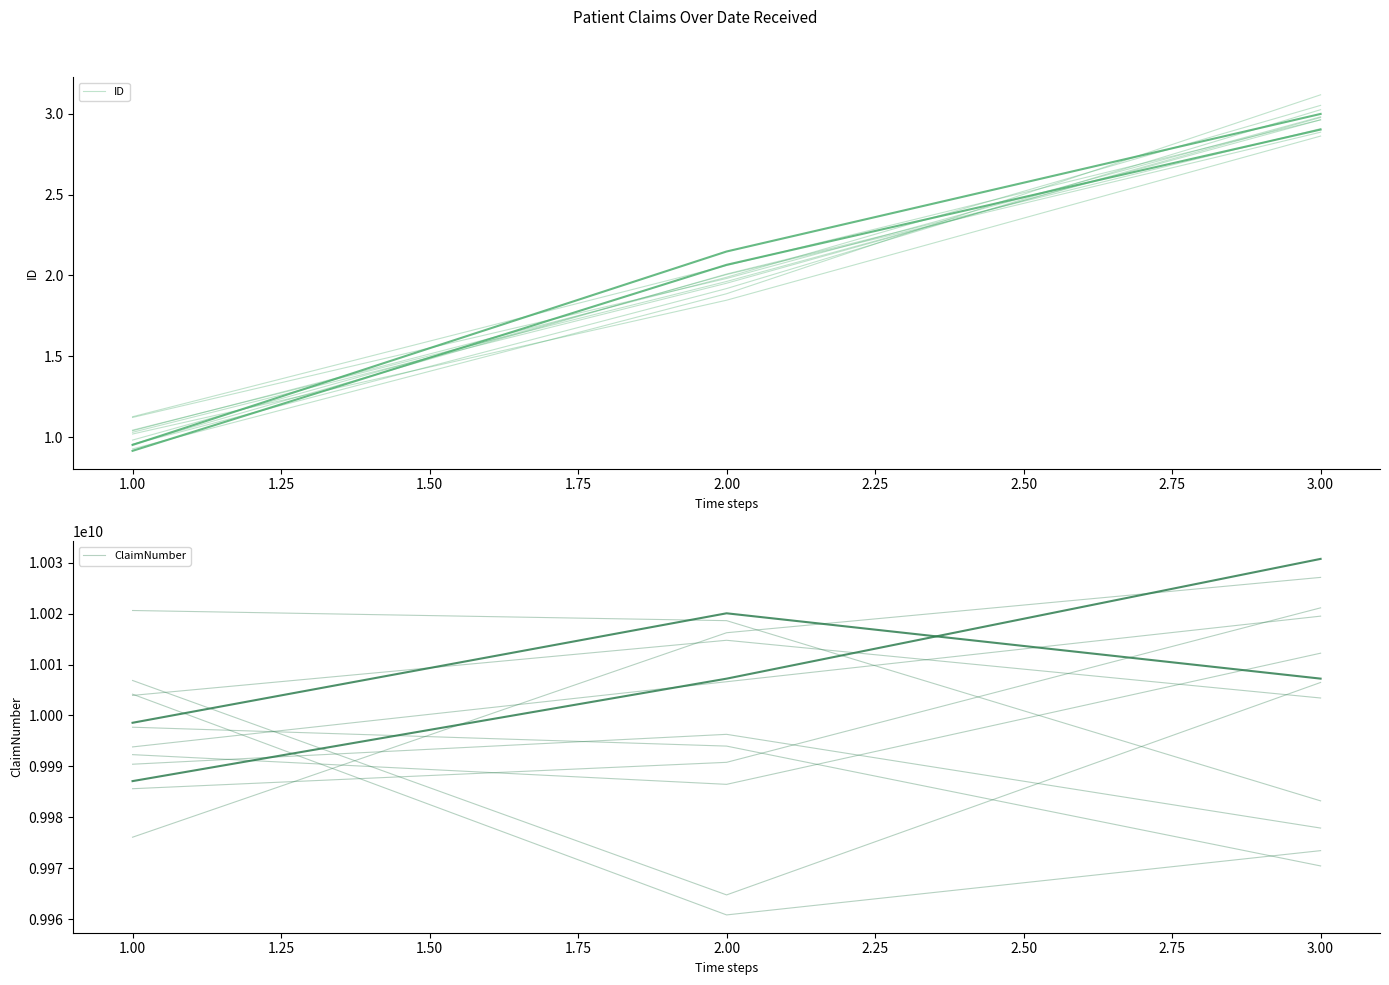

At 3.00, list the series in order from smallest to largest.

ID, ClaimNumber